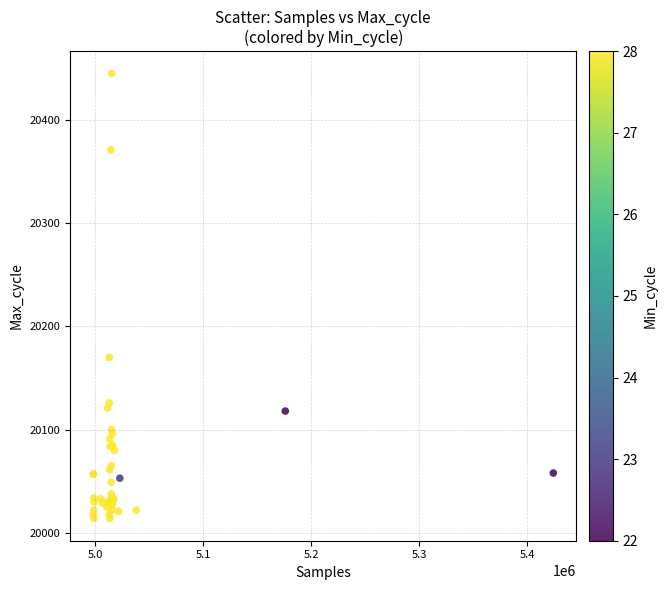

What Y value in the scatter plot is closest to 20229?

20170